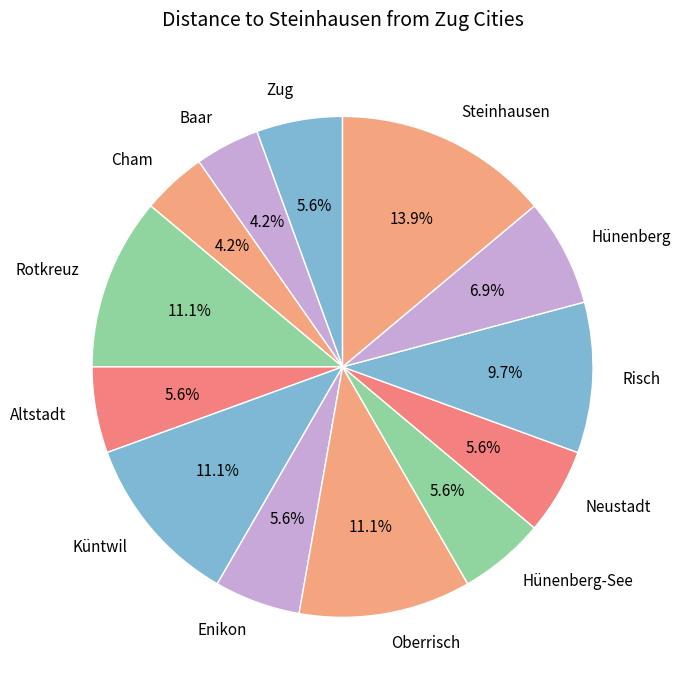

Do Baar and Küntwil together represent more than half of the pie?

No